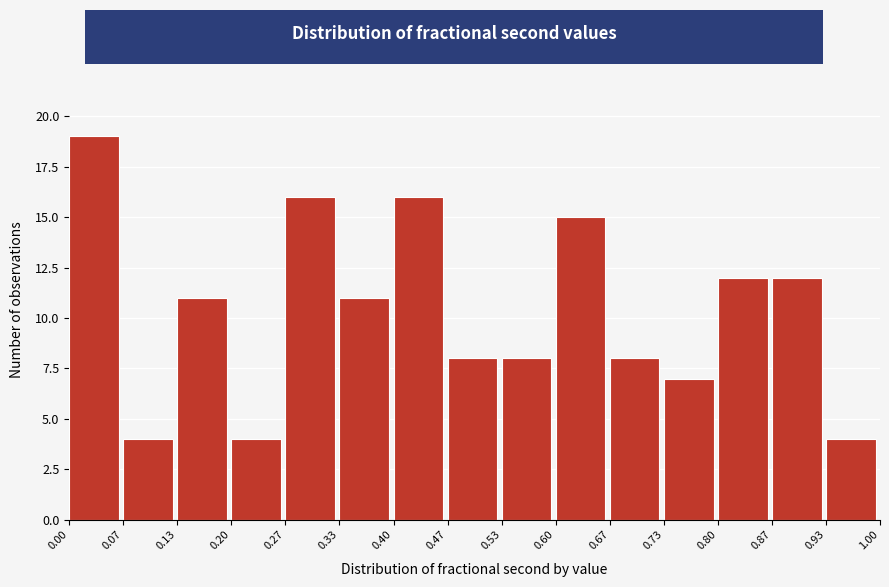

What is the height of the bar covering 0.93 to 1.00 on the x-axis? The values are not printed on the chart, so give them approximately, as read against the axis.

4